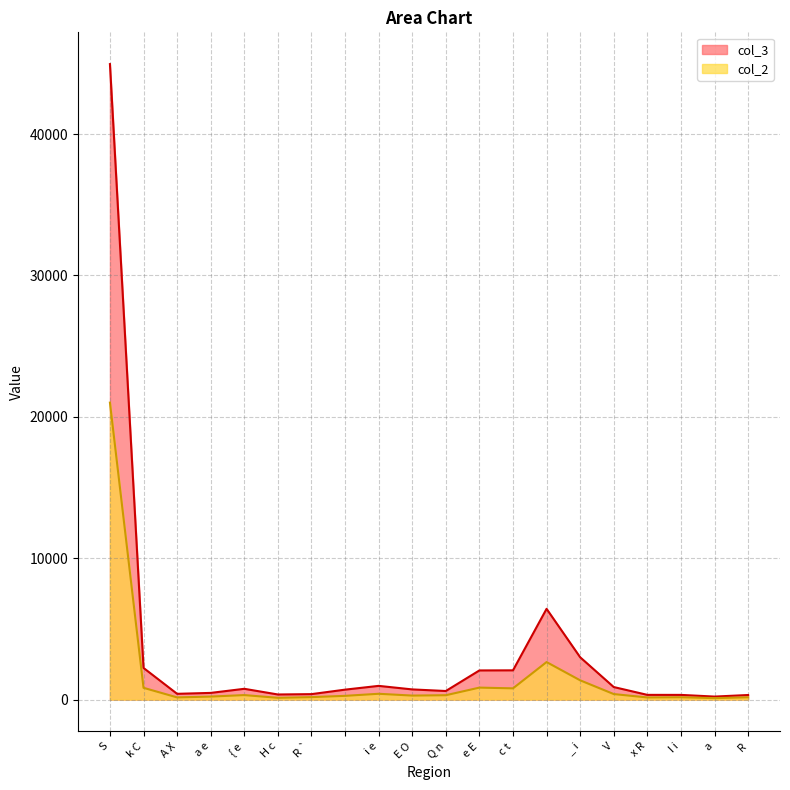

What is the sum of all col_3 values?

68208